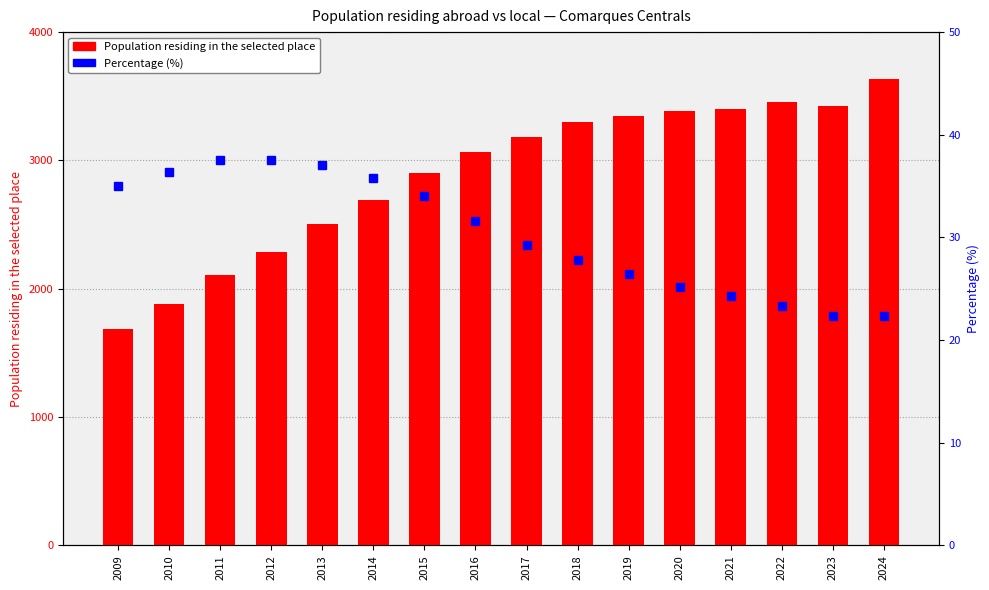

Which has a higher value, 2009 or 2018?

2018